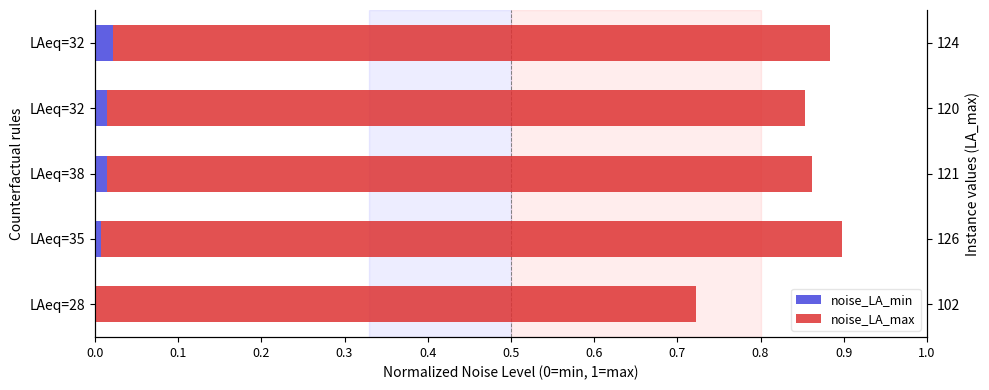

At LAeq=38, list the series in order from largest to smallest.

noise_LA_max, noise_LA_min